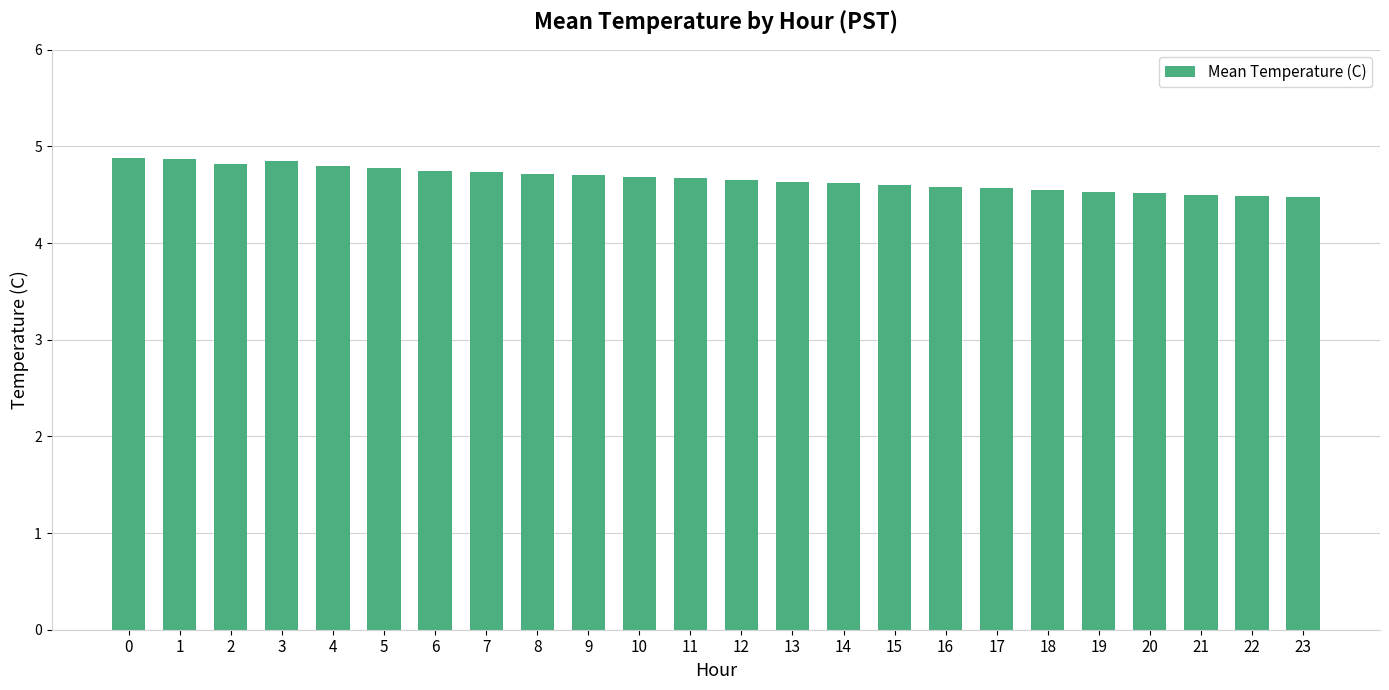

Which has a higher value, 22 or 4?

4